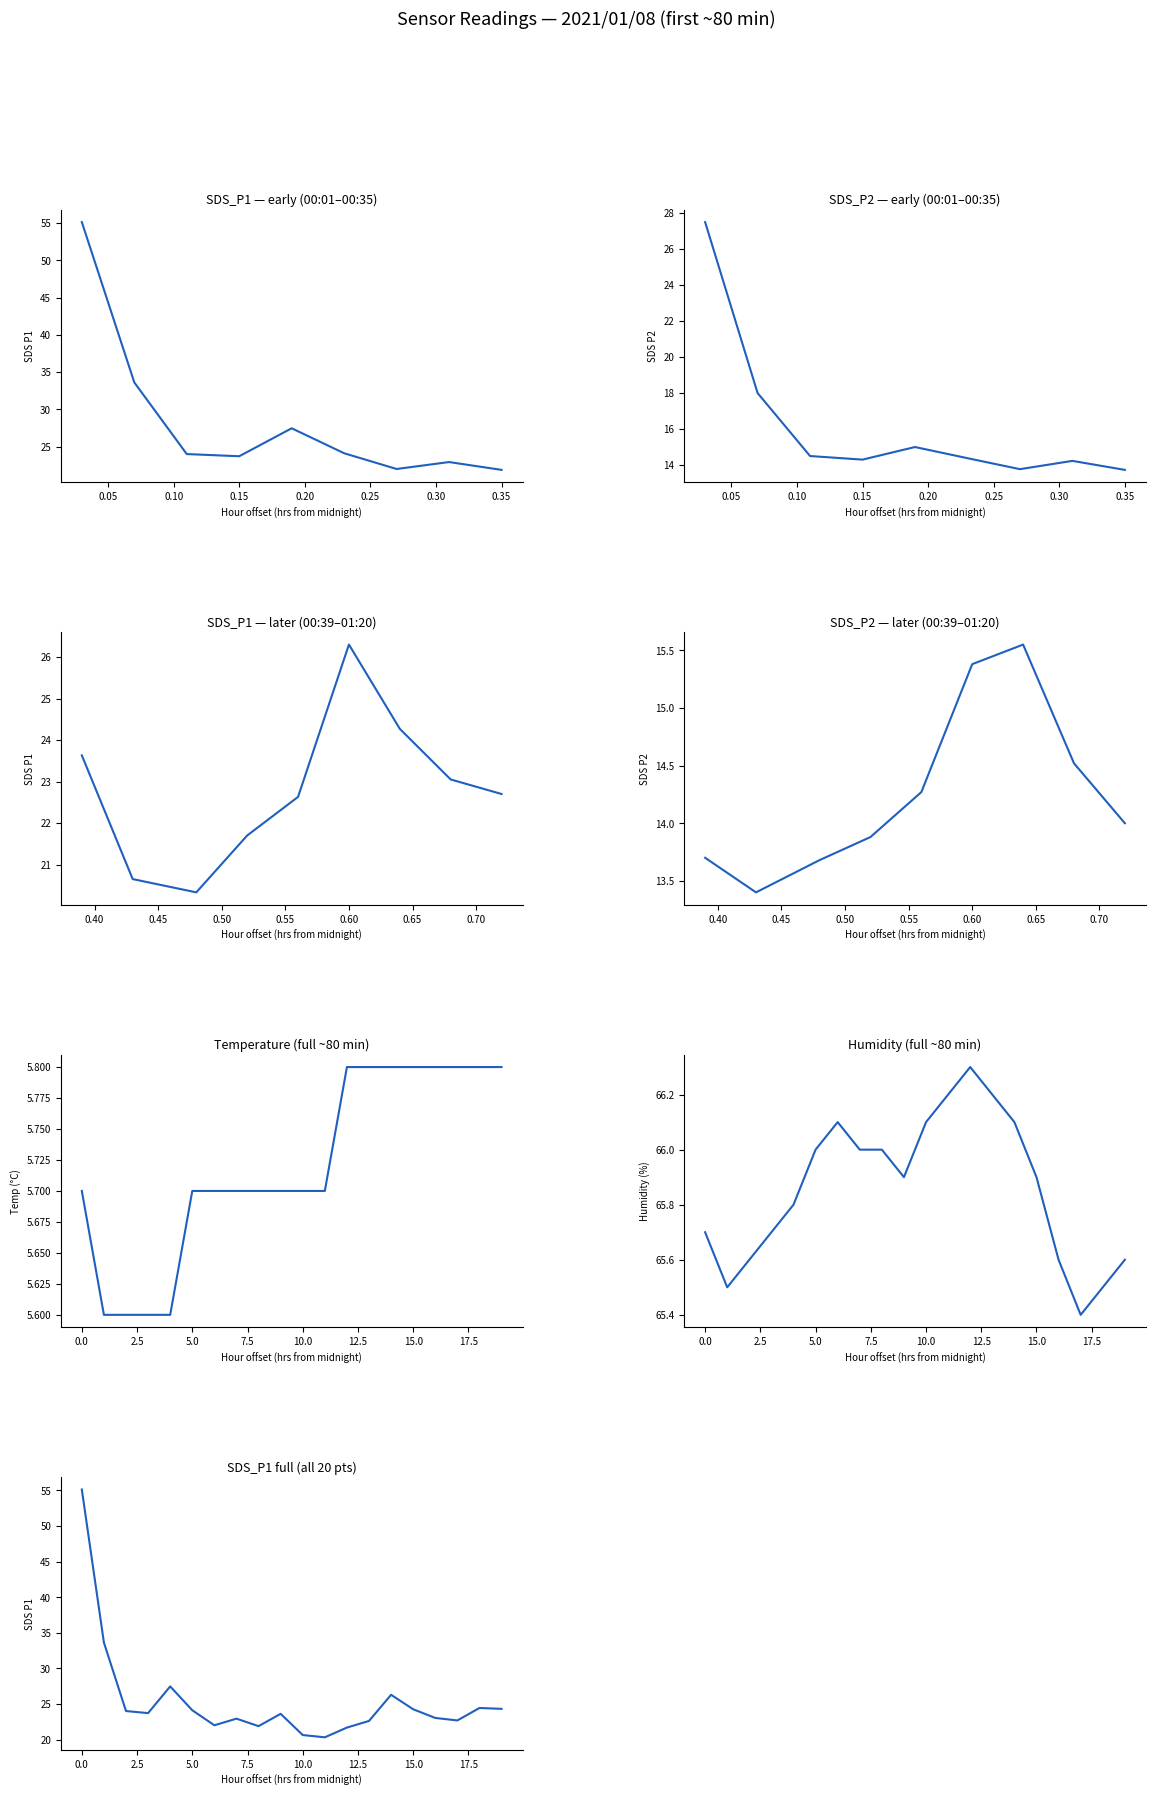

True or false: Humidity and SDS_P1 intersect in this chart.

False